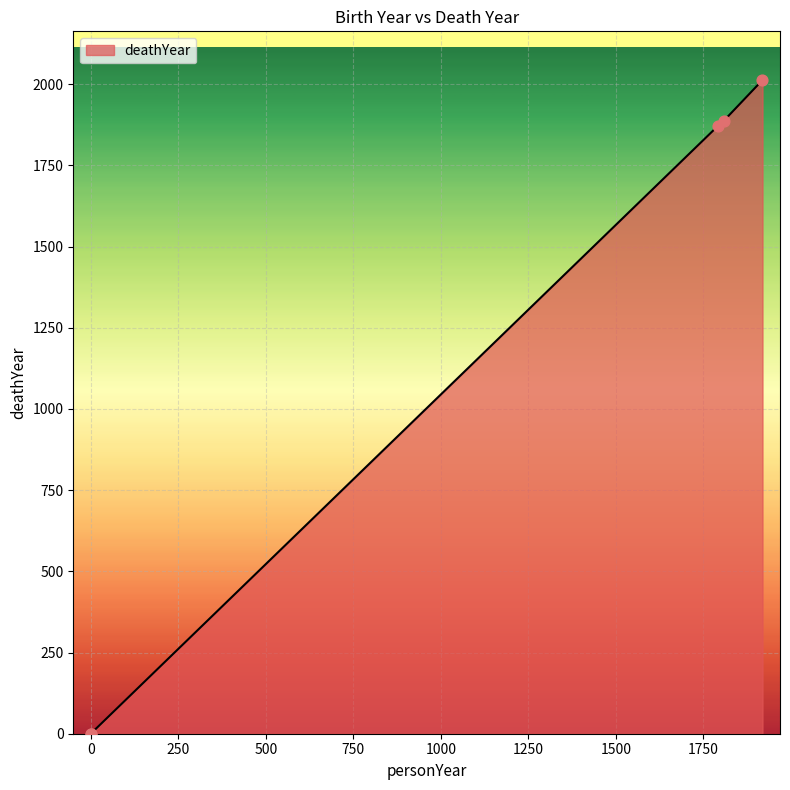

Approximately how many times larger is the value at 1808 compared to 1792?

1.0